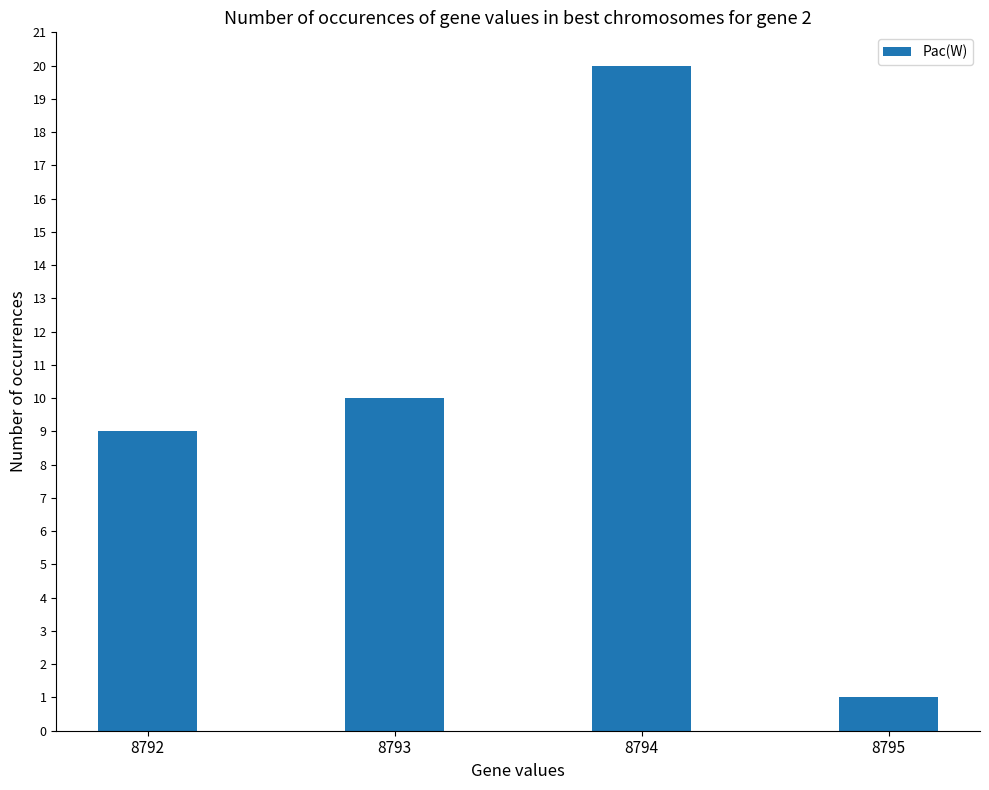

Where is the data nearest to the value 10?

8793